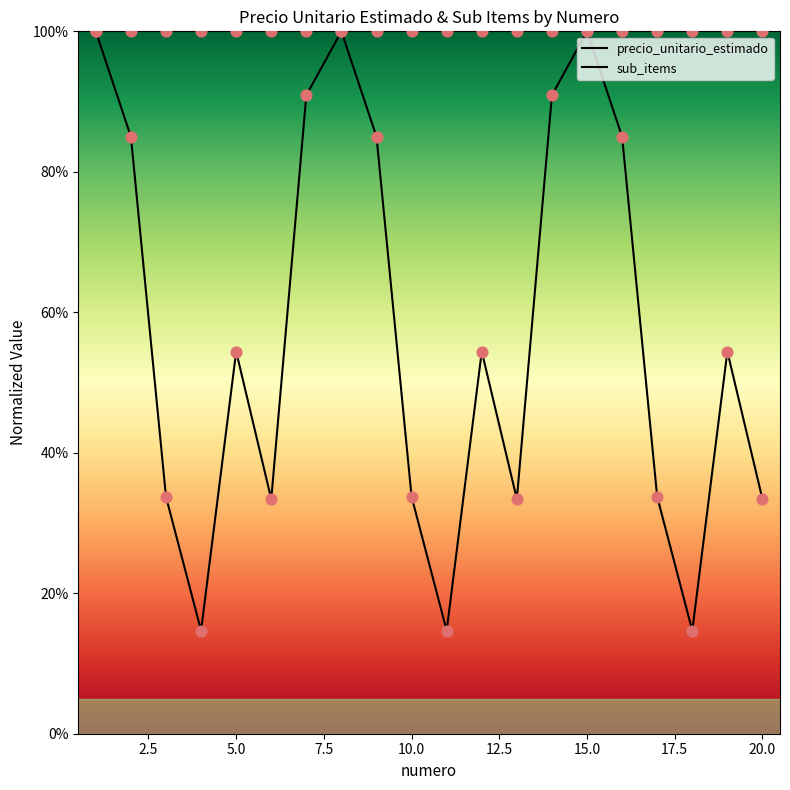

At how many categories does at least one series exceed 0?

20